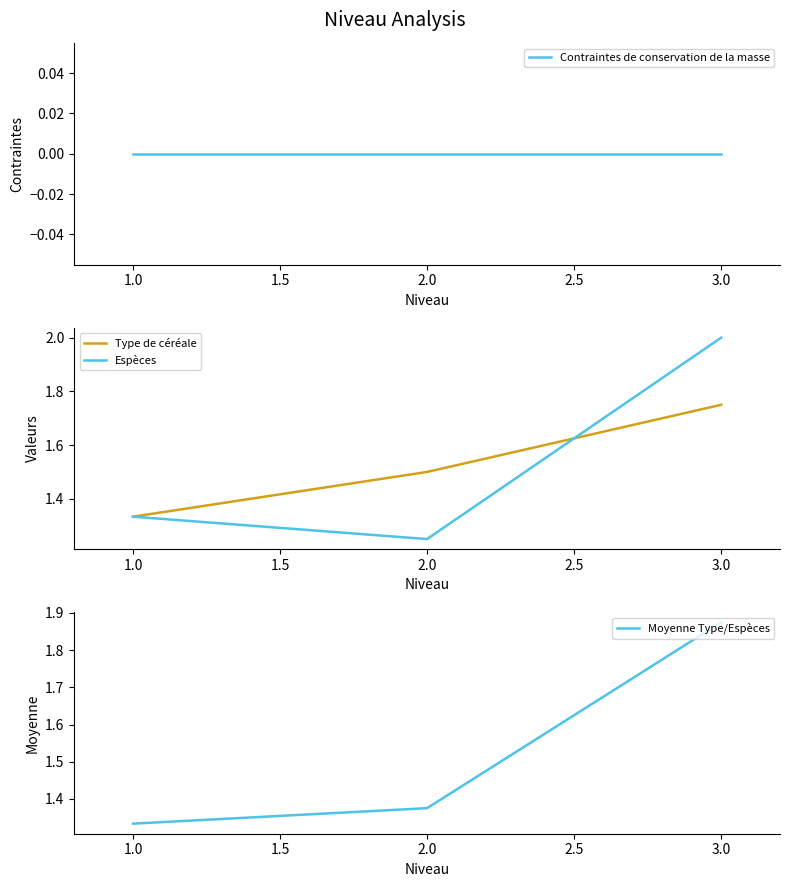

Is the value of Type de céréale at 3.0 greater than the value of Espèces at 3.0?

No